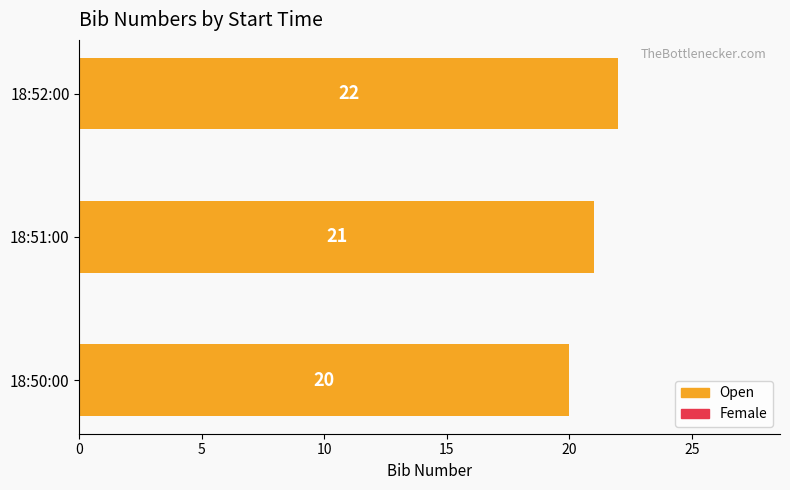

Reading bottom to top, list all the values displayed in this chart.

20	21	22